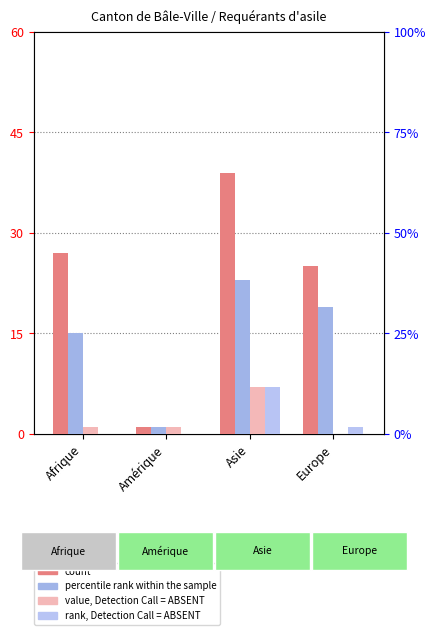

List the labels in order of value, Detection Call = ABSENT value, largest first.

Asie, Afrique, Amérique, Europe